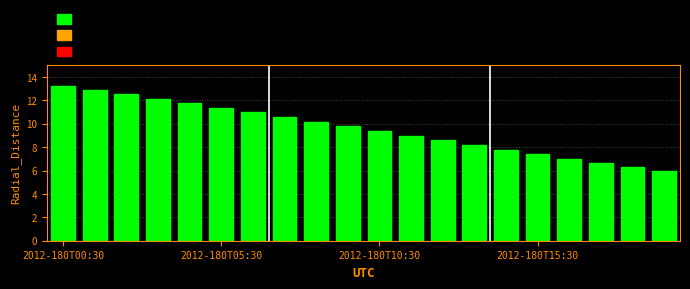

What is the difference between the maximum and minimum values?

7.3